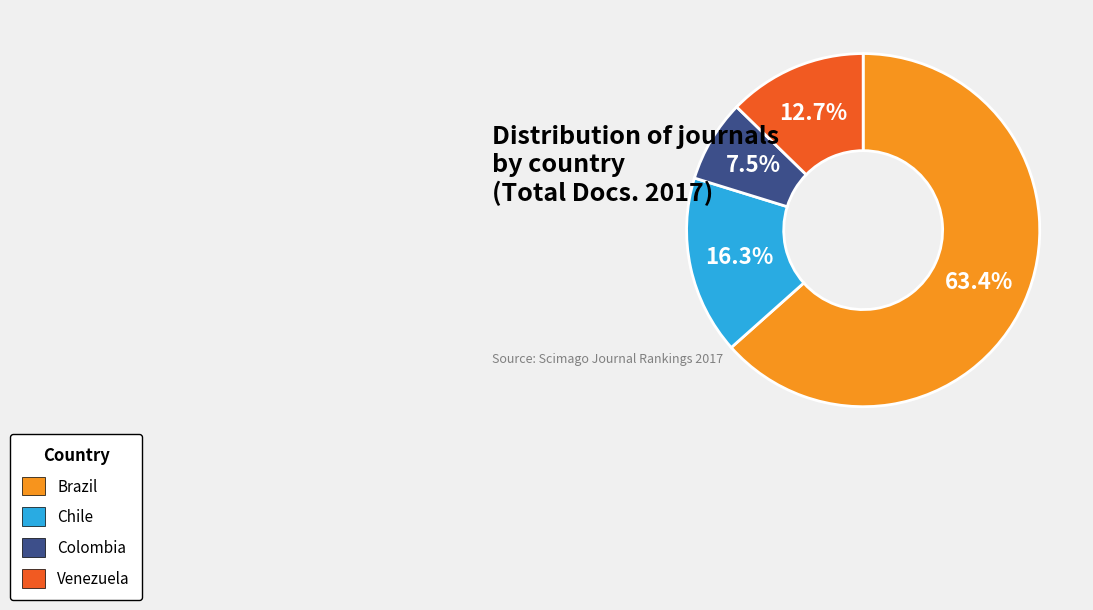

Is there a majority slice in this chart?

Yes